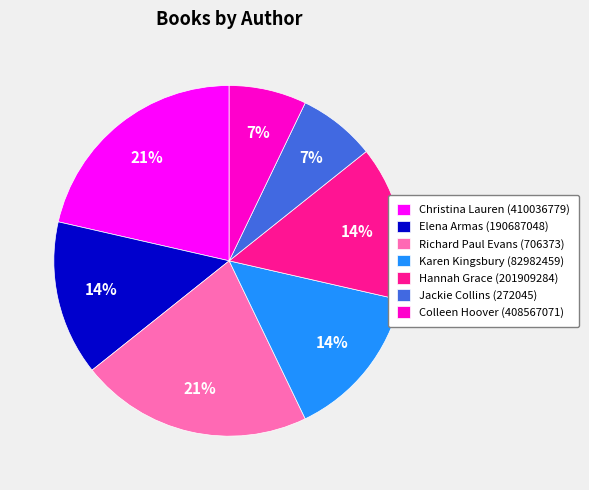

Is there any slice that represents more than half of the pie?

No